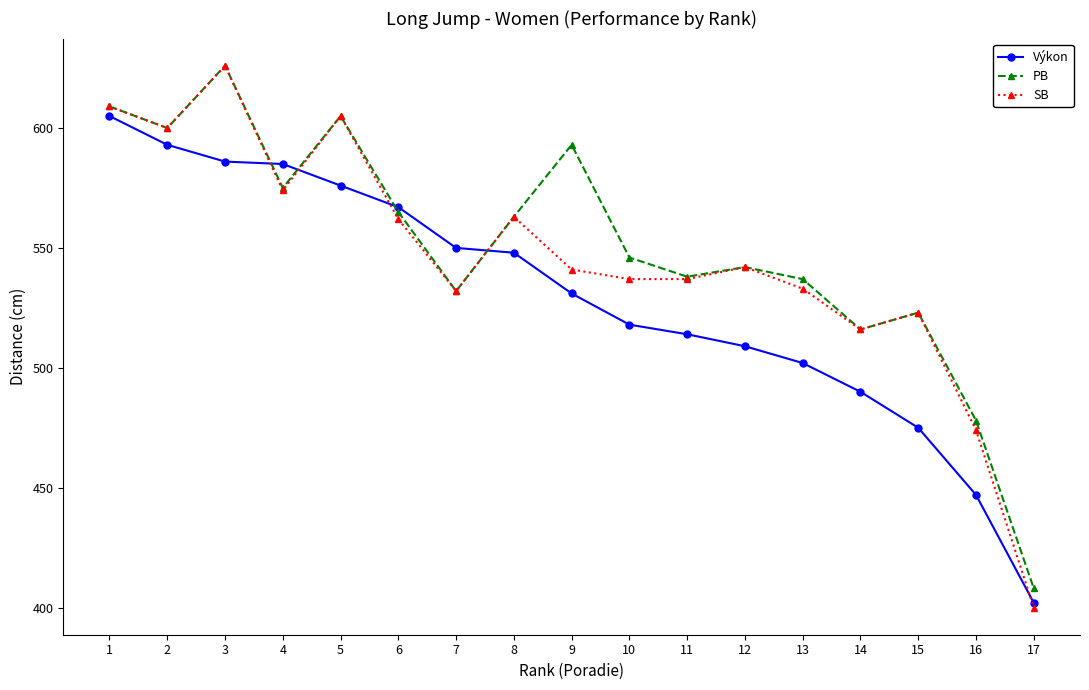

How many interior local peaks does the PB series have?

5